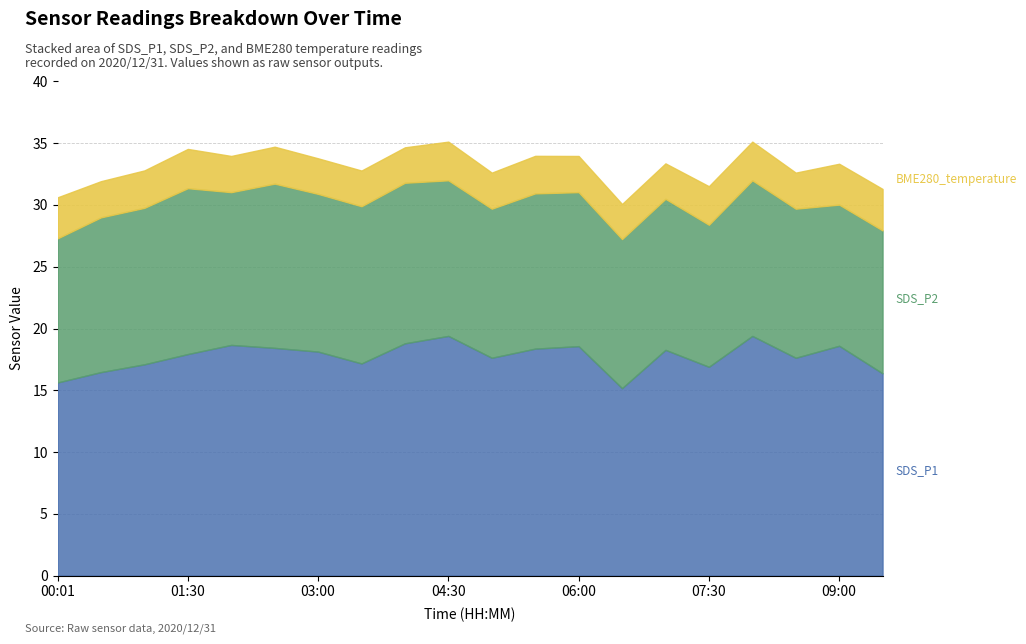

At which category is the sum across all series the highest?

04:30